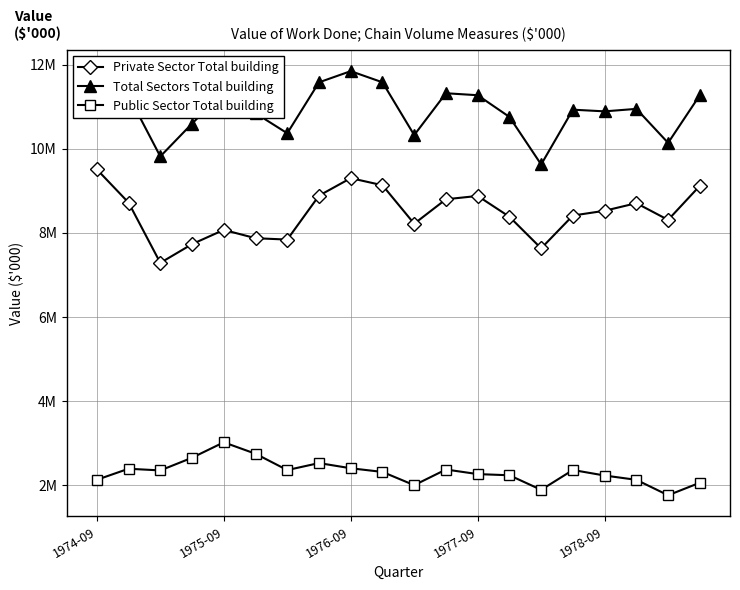

Does the chart display data point markers on the line(s)?

Yes